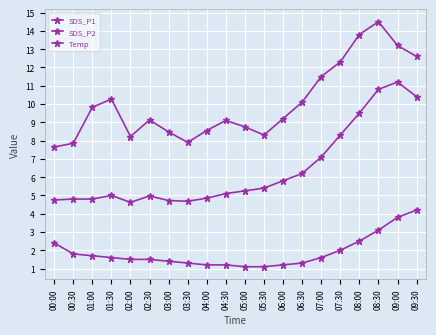

What is the difference between the SDS_P2 values at 04:30 and 00:30?

0.3